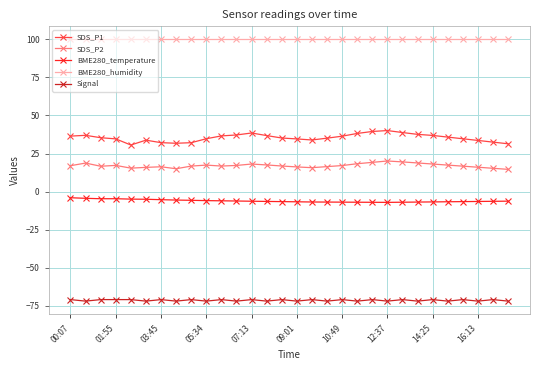

What is the difference between the maximum and minimum values in the SDS_P1 series?

9.5